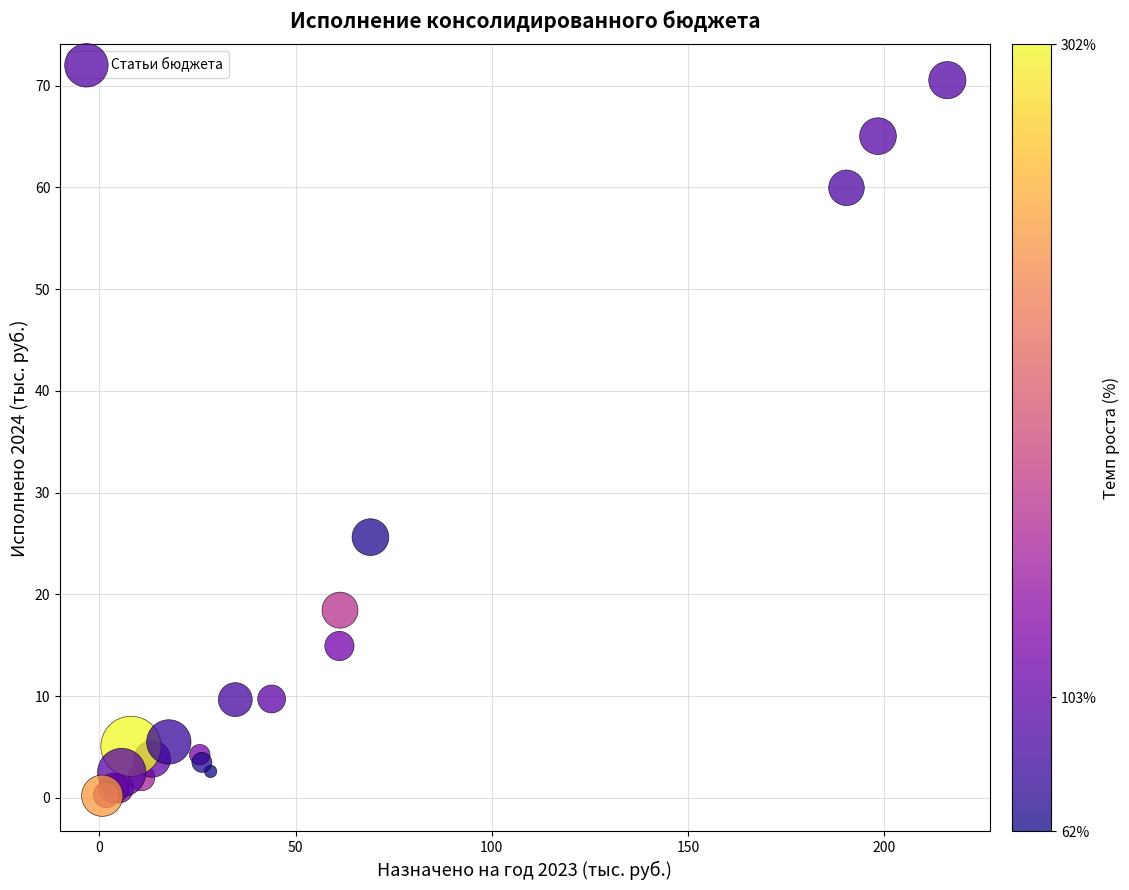

What Y value in the scatter plot is closest to 35?

25.6